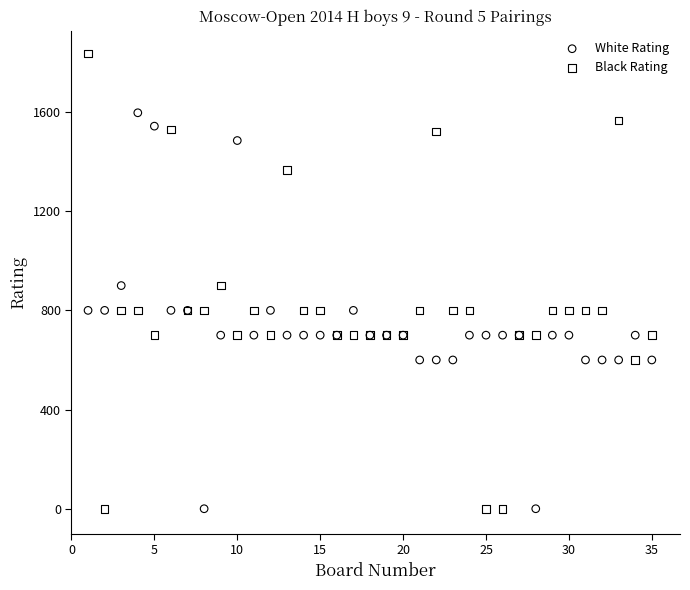

Which series has the widest spread of Y values?

Black Rating